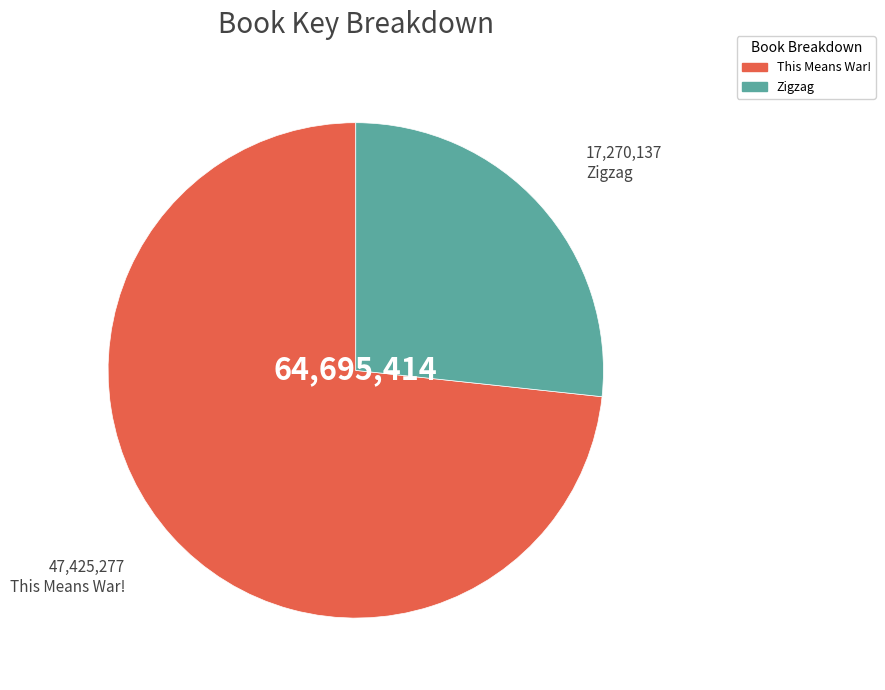

The Zigzag slice represents 27% of the pie. True or false?

True